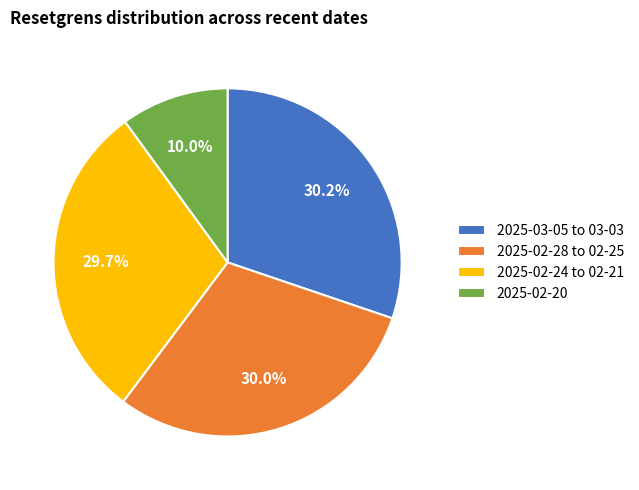

Which category has the smallest portion of the pie?

2025-02-20